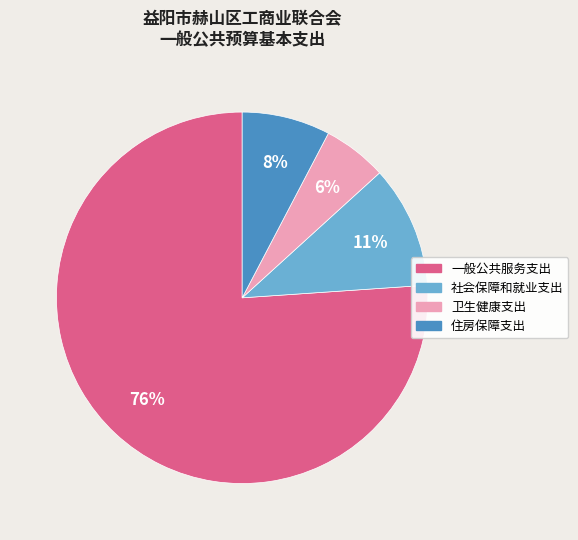

What is the smallest slice in the pie chart?

卫生健康支出